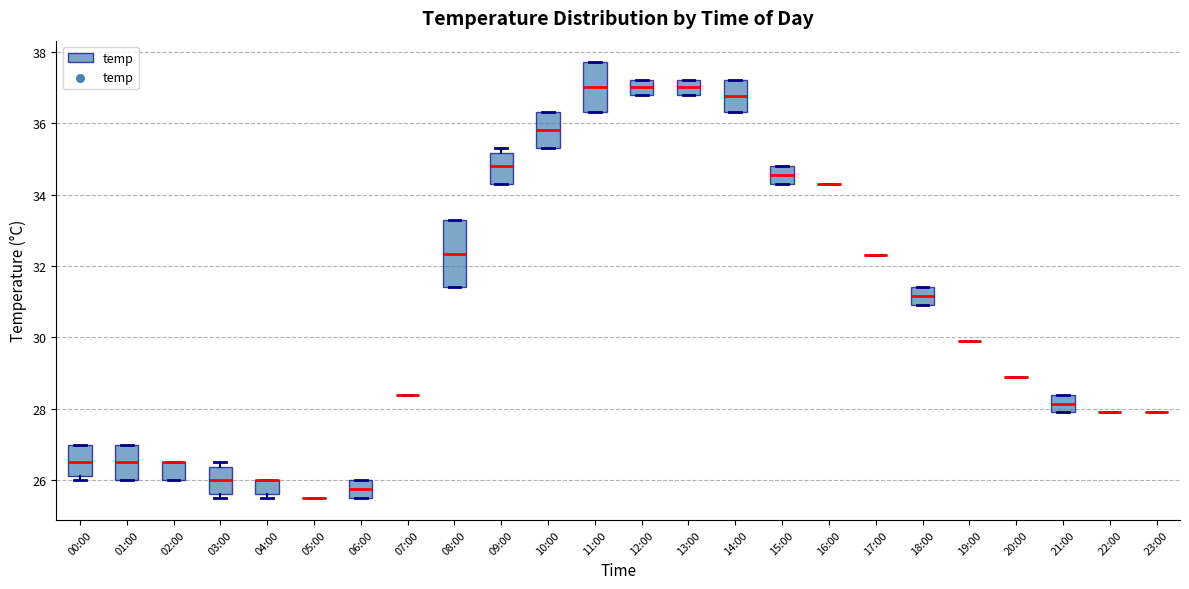

Reading left to right, read every box against the y-axis: the position of its median line, the range the box covers, and the ends of its whiskers. The values are not printed on the chart, so give them approximately, as read against the axis.

00:00: median 26.6, box 26.2 to 27.0, whiskers 26.0 to 27.0
01:00: median 26.6, box 26.0 to 27.0, whiskers 26.0 to 27.0
02:00: median 26.6 (drawn on the box's upper edge), box 26.0 to 26.6, whiskers 26.0 to 26.6
03:00: median 26.0, box 25.6 to 26.4, whiskers 25.6 (just below the box's lower edge) to 26.6
04:00: median 26.0 (drawn on the box's upper edge), box 25.6 to 26.0, whiskers 25.6 (just below the box's lower edge) to 26.0
05:00: box collapsed to a line at 25.6, whiskers 25.6 to 25.6
06:00: median 25.8, box 25.6 to 26.0, whiskers 25.6 to 26.0
07:00: box collapsed to a line at 28.4, whiskers 28.4 to 28.4
08:00: median 32.4, box 31.4 to 33.4, whiskers 31.4 to 33.4
09:00: median 34.8, box 34.4 to 35.2, whiskers 34.4 to 35.4
10:00: median 35.8, box 35.4 to 36.4, whiskers 35.4 to 36.4
11:00: median 37.0, box 36.4 to 37.8, whiskers 36.4 to 37.8
12:00: median 37.0, box 36.8 to 37.2, whiskers 36.8 to 37.2
13:00: median 37.0, box 36.8 to 37.2, whiskers 36.8 to 37.2
14:00: median 36.8, box 36.4 to 37.2, whiskers 36.4 to 37.2
15:00: median 34.6, box 34.4 to 34.8, whiskers 34.4 to 34.8
16:00: box collapsed to a line at 34.4, whiskers 34.4 to 34.4
17:00: box collapsed to a line at 32.4, whiskers 32.4 to 32.4
18:00: median 31.2, box 31.0 to 31.4, whiskers 31.0 to 31.4
19:00: box collapsed to a line at 30.0, whiskers 30.0 to 30.0
20:00: box collapsed to a line at 29.0, whiskers 29.0 to 29.0
21:00: median 28.2, box 28.0 to 28.4, whiskers 28.0 to 28.4
22:00: box collapsed to a line at 28.0, whiskers 28.0 to 28.0
23:00: box collapsed to a line at 28.0, whiskers 28.0 to 28.0